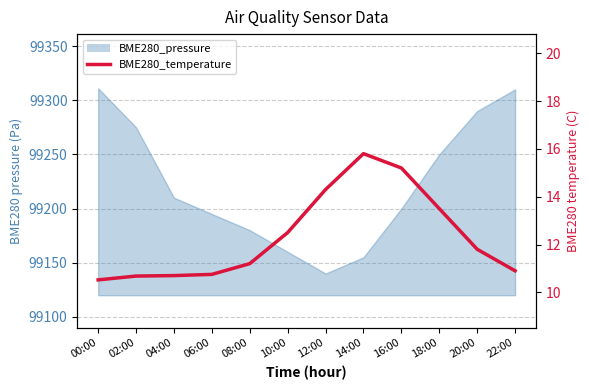

The value at 04:00 is 10.7. True or false?

True